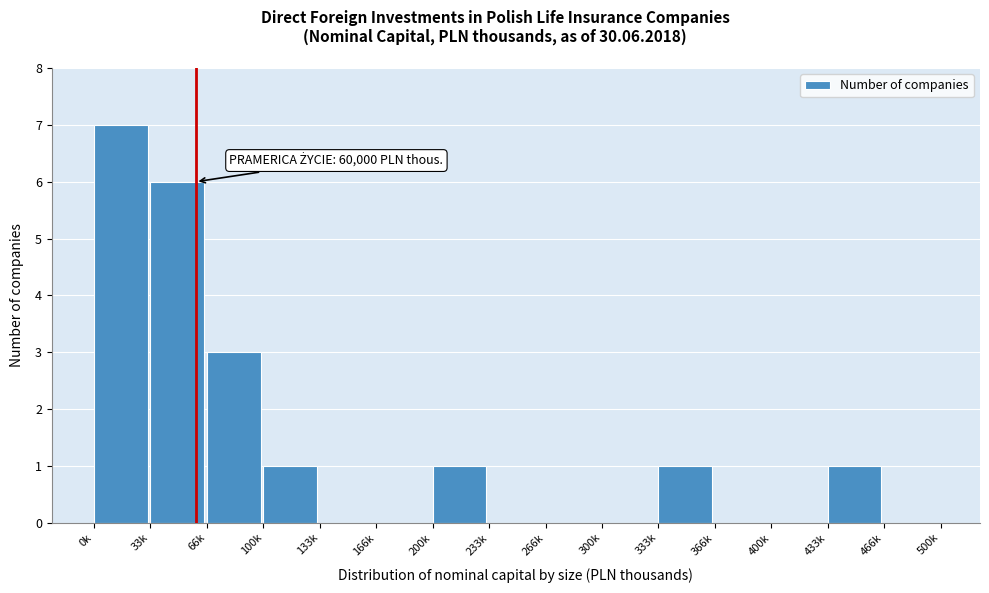

Reading left to right, extract all data points from this chart.

0k=7	33k=6	66k=3	100k=1	133k=0	166k=0	200k=1	233k=0	266k=0	300k=0	333k=1	366k=0	400k=0	433k=1	466k=0